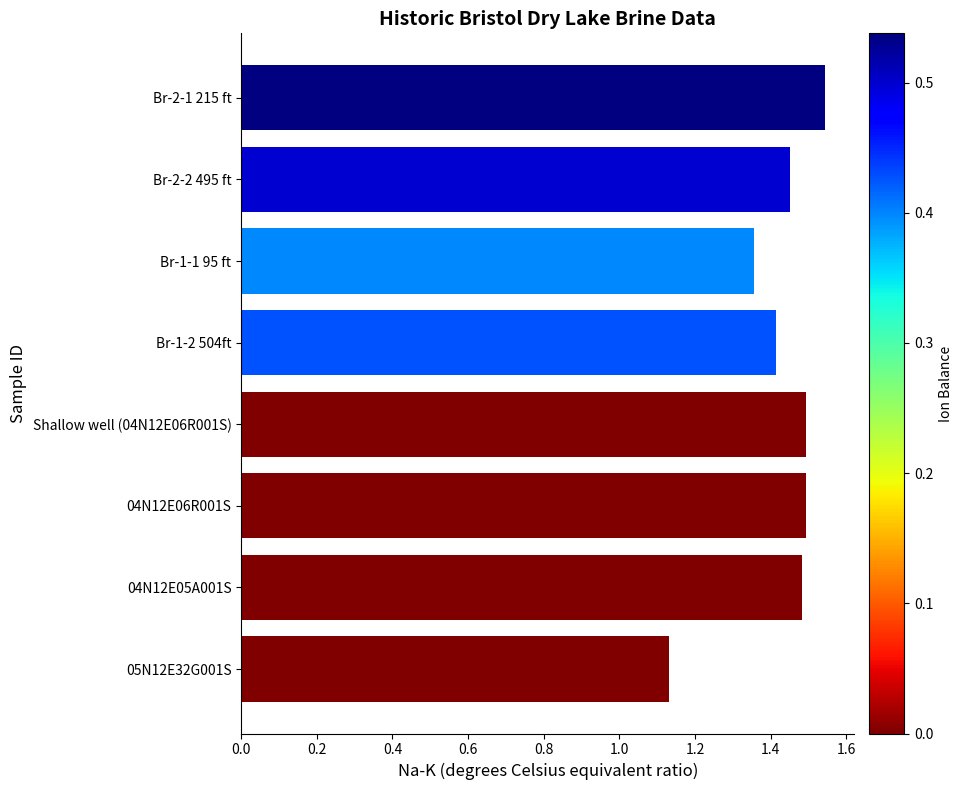

What is the sum of the values at 04N12E06R001S and Br-1-1 95 ft?

2.8